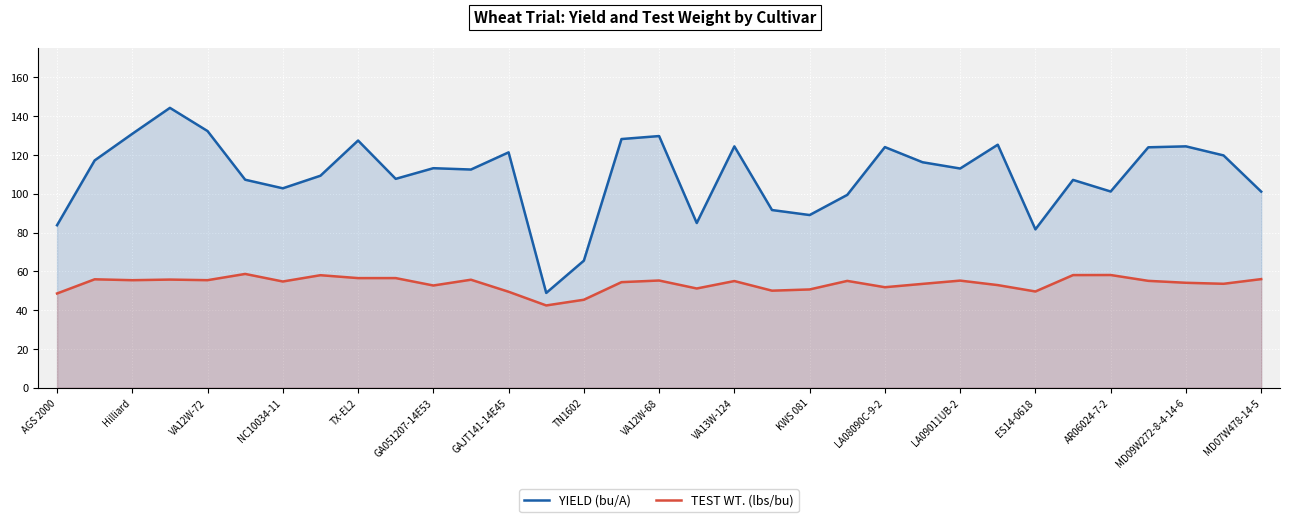

The TEST WT. (lbs/bu) series shows 19.1 at 21. True or false?

False